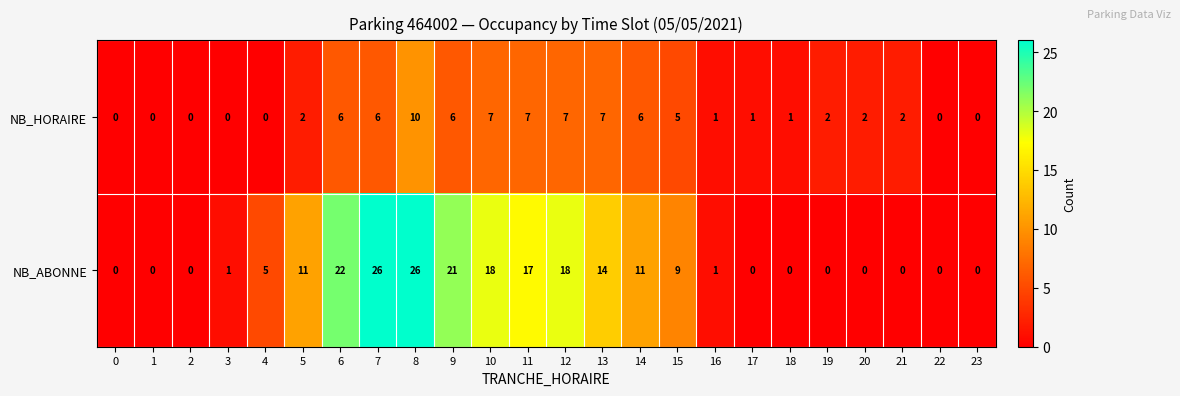

What is the average value of the NB_ABONNE series?

8